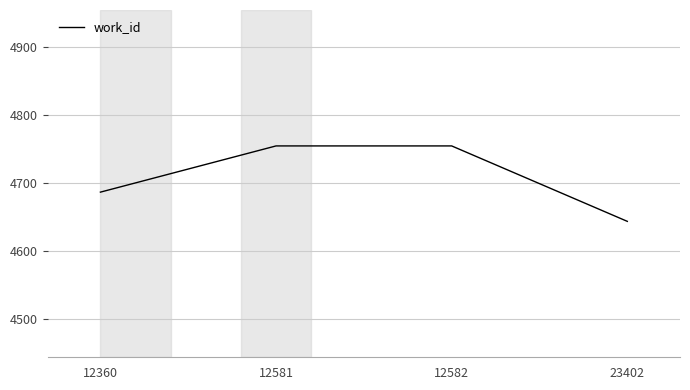

What is the ratio of the value at 12360 to the value at 12582?

1.0